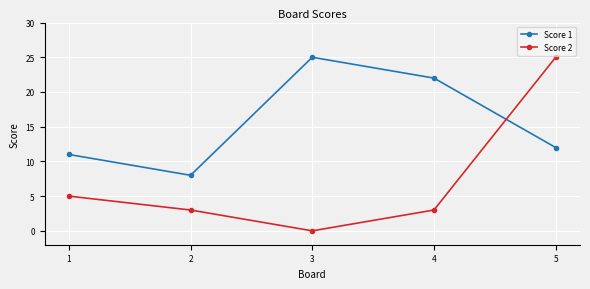

At which category does Score 2 reach its first local valley?

3